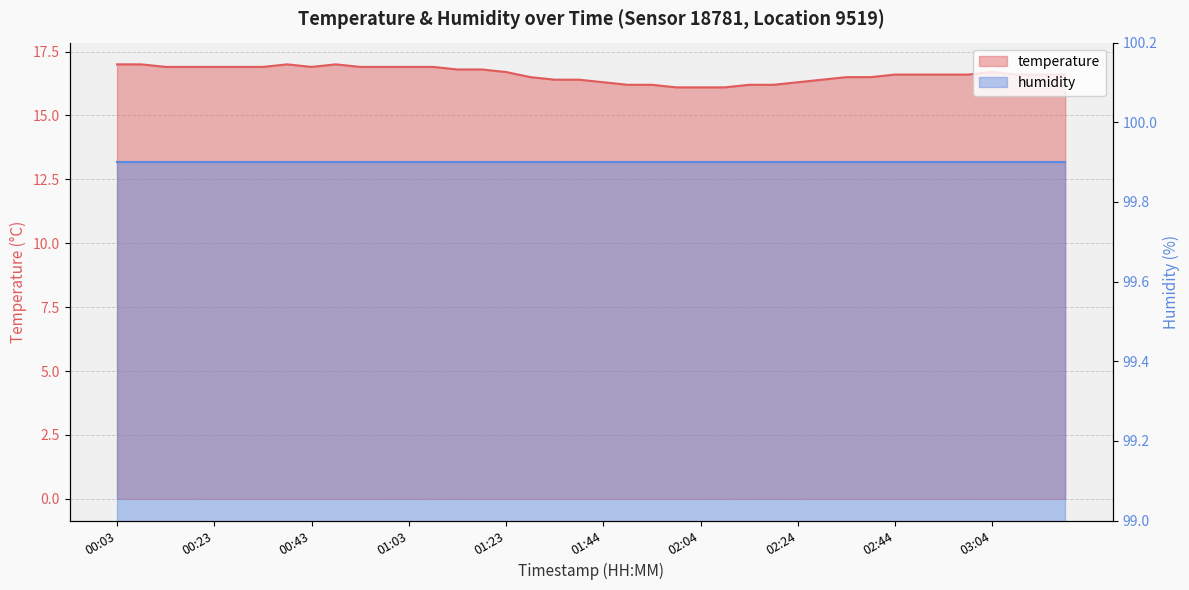

List the labels in order of value, largest first.

00:03, 00:08, 00:38, 00:48, 00:13, 00:18, 00:23, 00:28, 00:33, 00:43, 00:53, 00:58, 01:03, 01:08, 01:13, 01:18, 01:23, 03:04, 02:44, 02:49, 02:54, 02:59, 03:09, 03:14, 03:20, 01:29, 02:34, 02:39, 01:34, 01:39, 02:29, 01:44, 02:24, 01:49, 01:54, 02:14, 02:19, 01:59, 02:04, 02:09